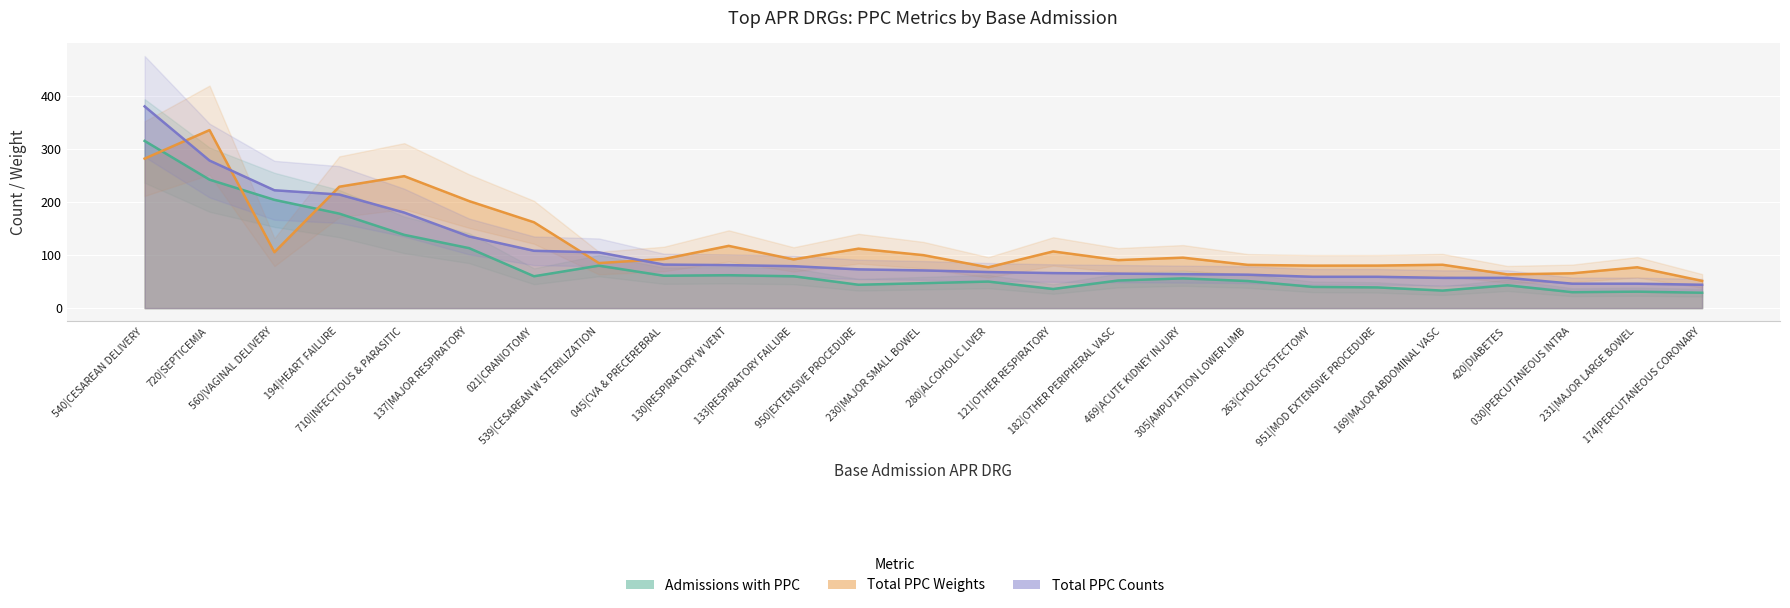

Which series changed the most between 137|MAJOR RESPIRATORY and 169|MAJOR ABDOMINAL VASC?

total_ppc_weights